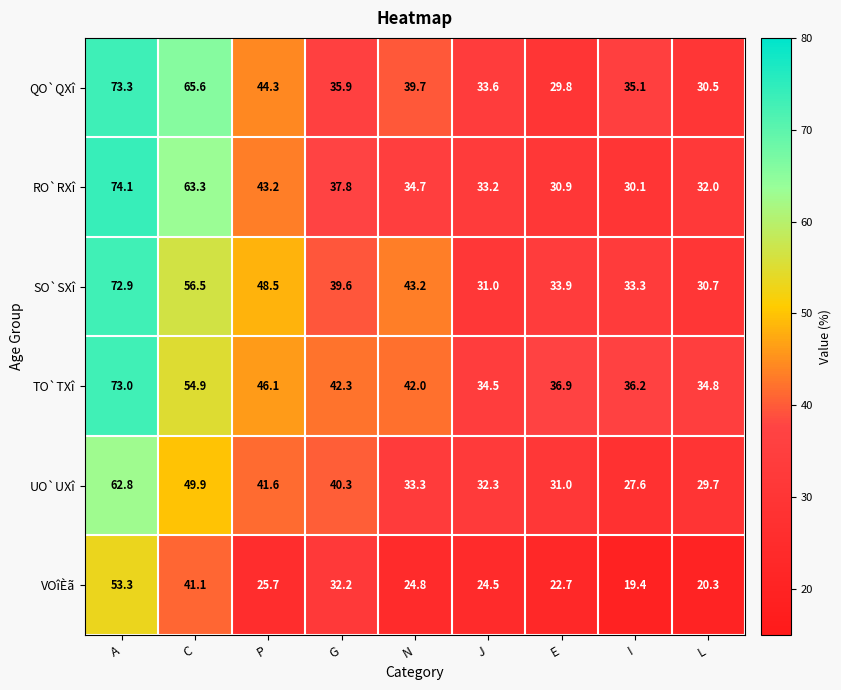

Where is SO`SXî nearest to the value 51?

P